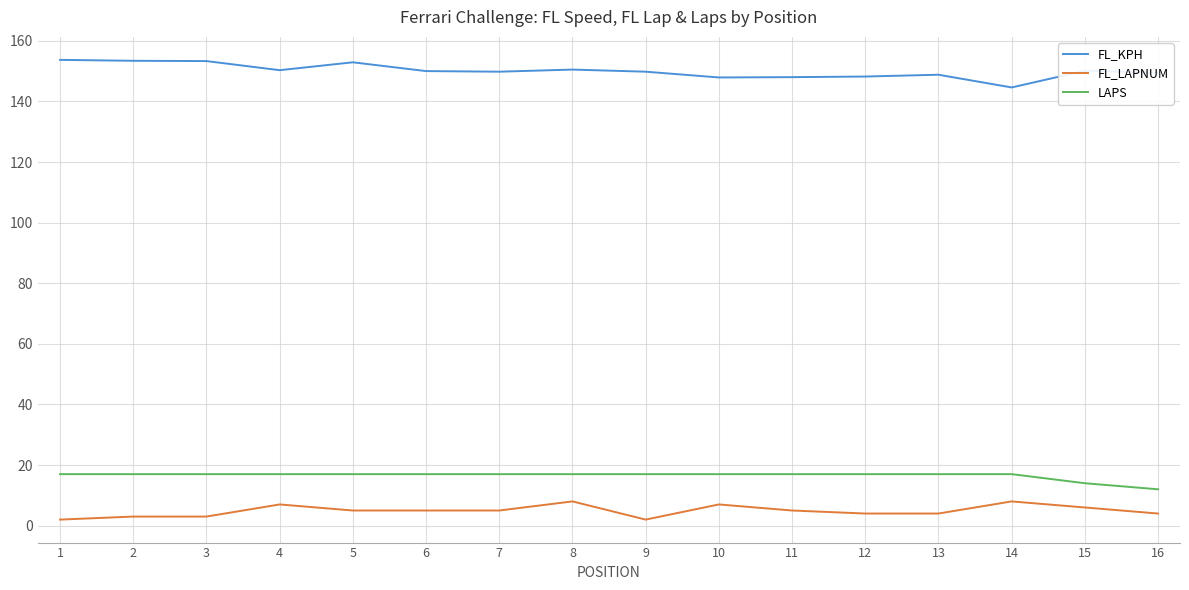

What is the total value across all series at 7?

171.8